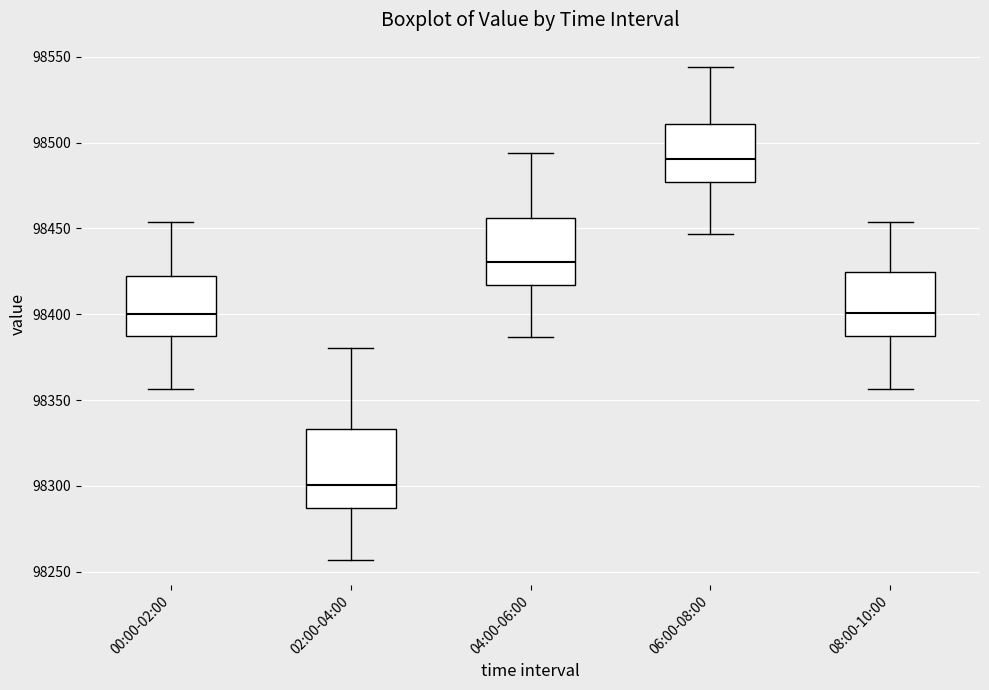

Reading left to right, read every box against the y-axis: the position of its median line, the range the box covers, and the ends of its whiskers. The values are not printed on the chart, so give them approximately, as read against the axis.

00:00-02:00: median 98400, box 98385 to 98420, whiskers 98355 to 98455
02:00-04:00: median 98300, box 98285 to 98335, whiskers 98255 to 98380
04:00-06:00: median 98430, box 98415 to 98455, whiskers 98385 to 98495
06:00-08:00: median 98490, box 98475 to 98510, whiskers 98445 to 98545
08:00-10:00: median 98400, box 98385 to 98425, whiskers 98355 to 98455